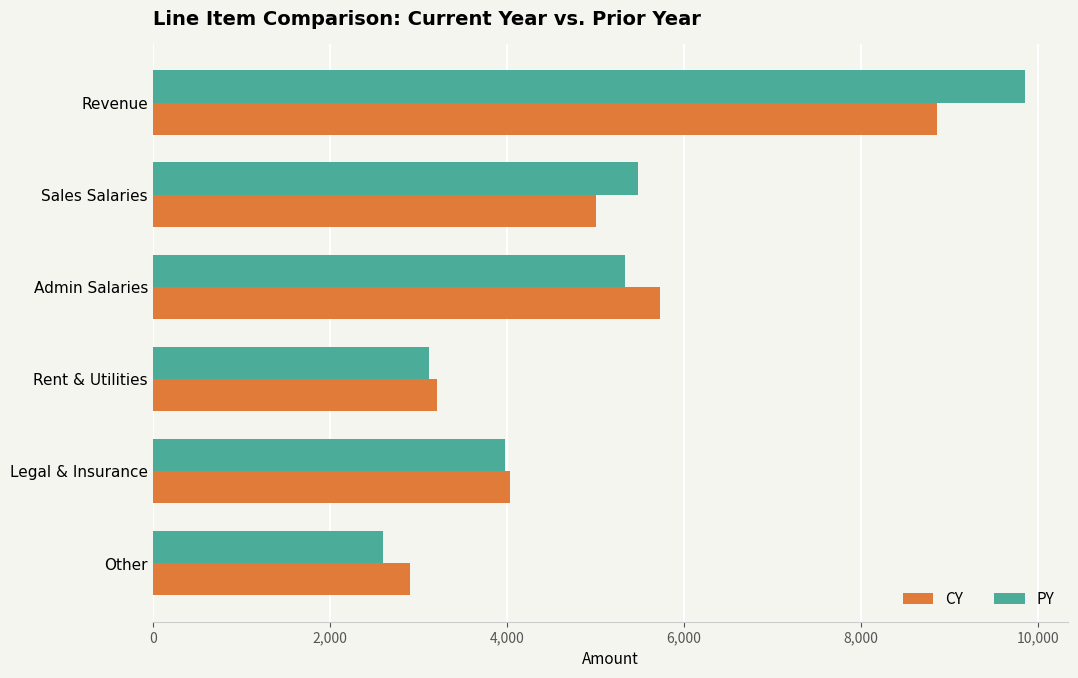

The PY series shows 1156 at Rent & Utilities. True or false?

False